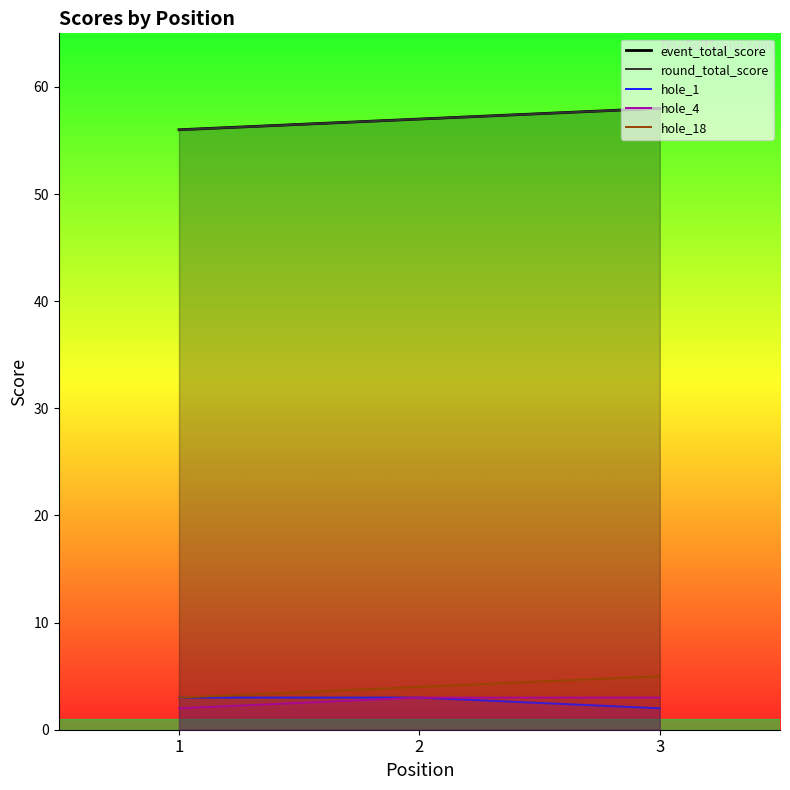

Which category has the lowest value in the hole_4 series?

1